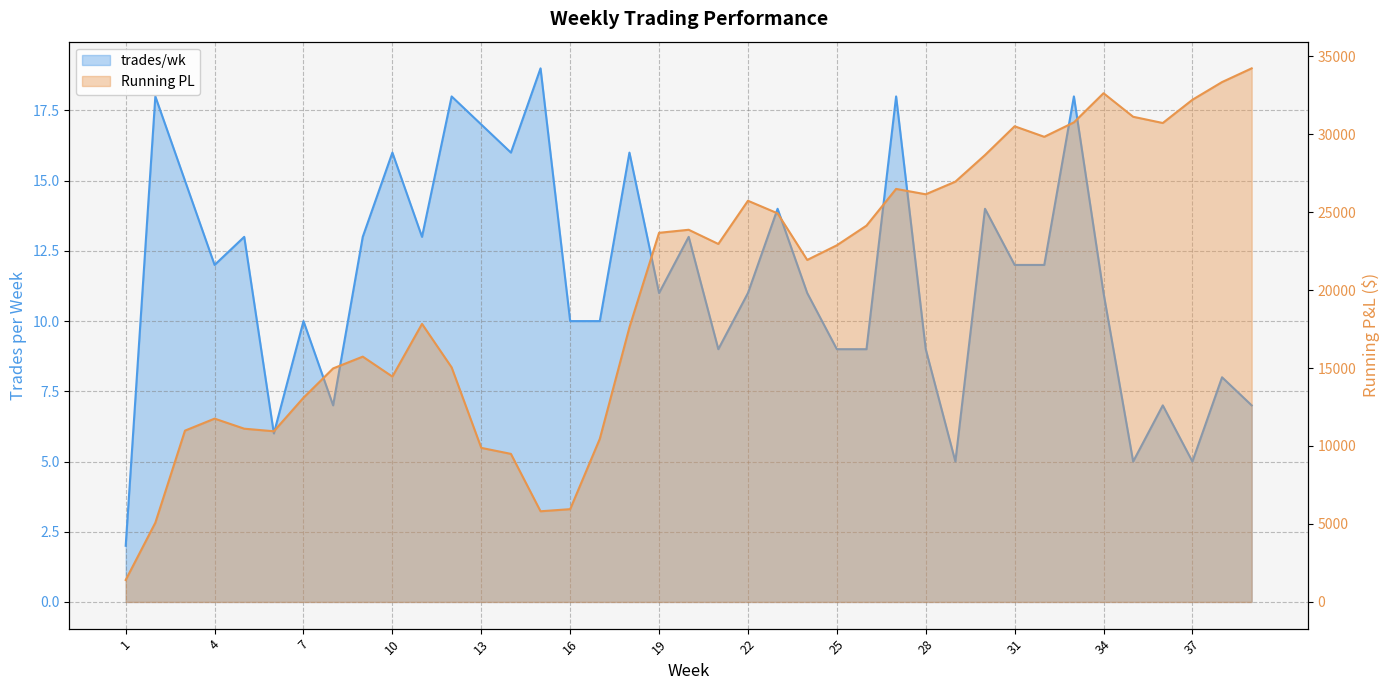

How many interior local peaks does the Running PL series have?

8